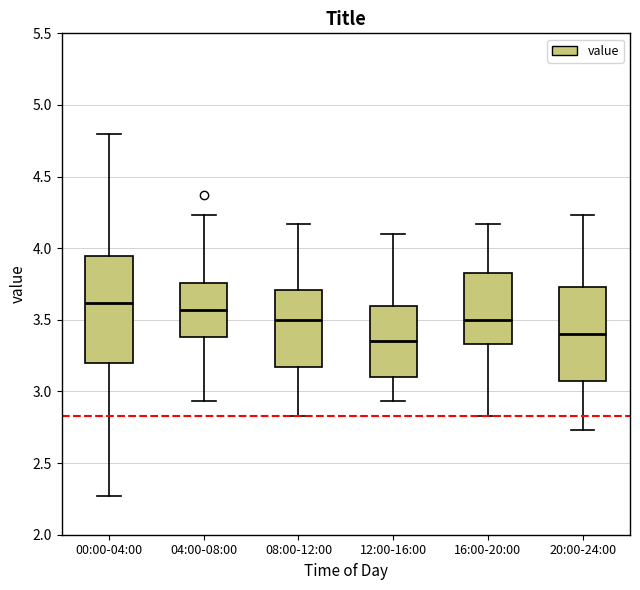

Reading left to right, read every box against the y-axis: the position of its median line, the range the box covers, and the ends of its whiskers. The values are not printed on the chart, so give them approximately, as read against the axis.

00:00-04:00: median 3.60, box 3.20 to 3.95, whiskers 2.25 to 4.80
04:00-08:00: median 3.55, box 3.40 to 3.75, whiskers 2.95 to 4.25
08:00-12:00: median 3.50, box 3.15 to 3.70, whiskers 2.85 to 4.15
12:00-16:00: median 3.35, box 3.10 to 3.60, whiskers 2.95 to 4.10
16:00-20:00: median 3.50, box 3.35 to 3.85, whiskers 2.85 to 4.15
20:00-24:00: median 3.40, box 3.05 to 3.75, whiskers 2.75 to 4.25